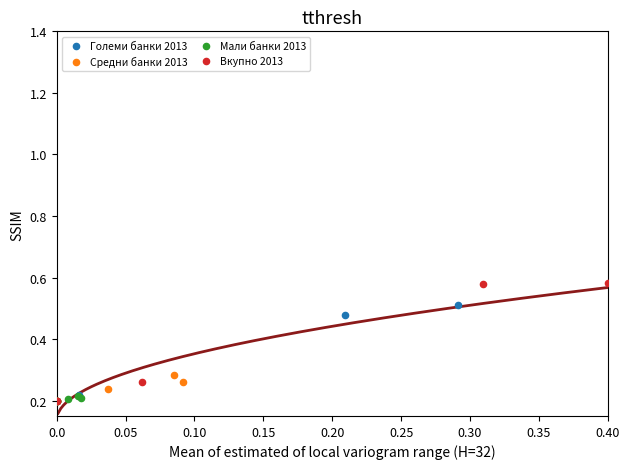

Which series has the widest spread of Y values?

Вкупно 2013